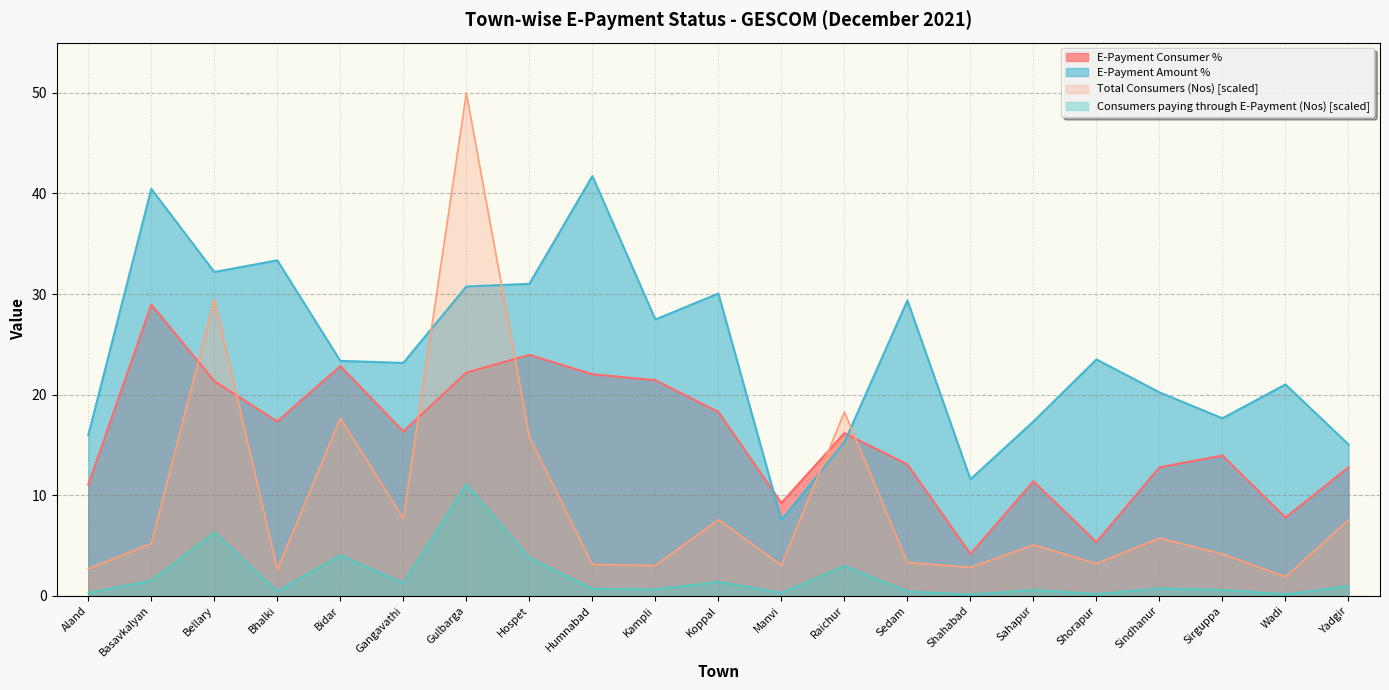

What is the smallest value displayed?

0.1